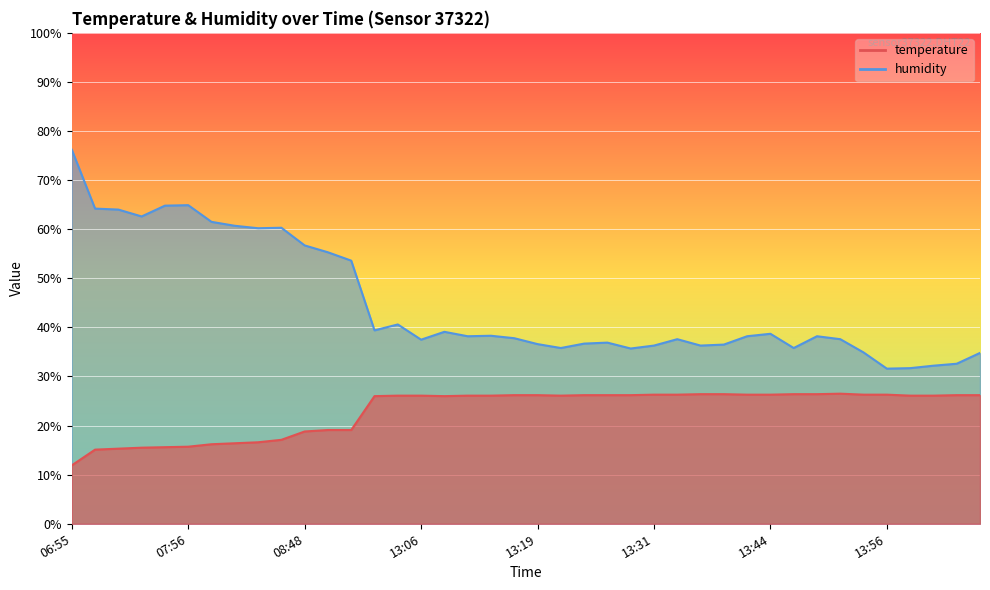

What is the maximum value for humidity?

76.2